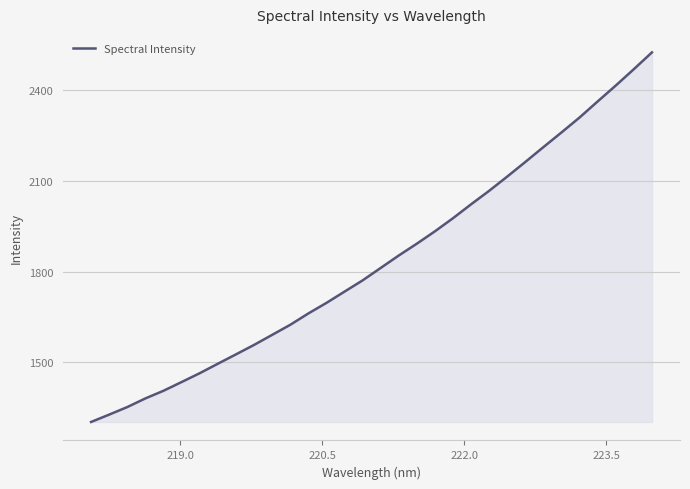

How many values exceed 1812?

16